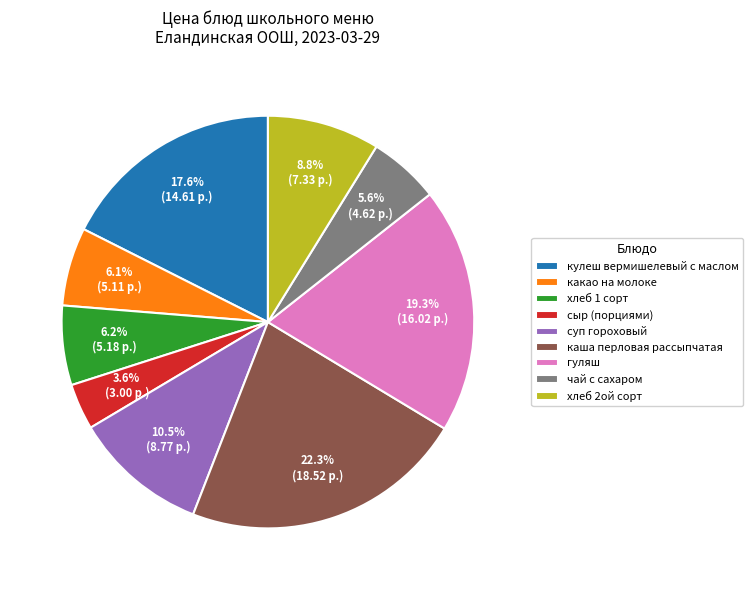

Does any single category account for the majority?

No